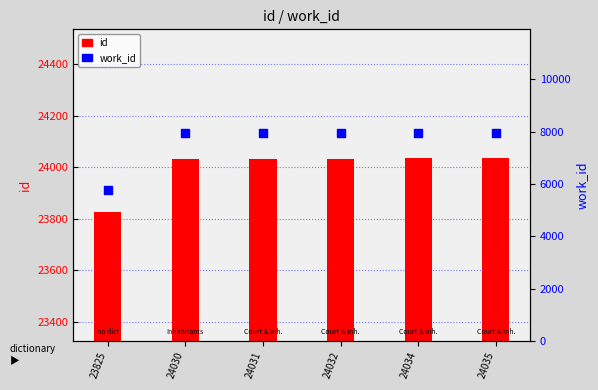

What is the total value across all series at 24031?

31965